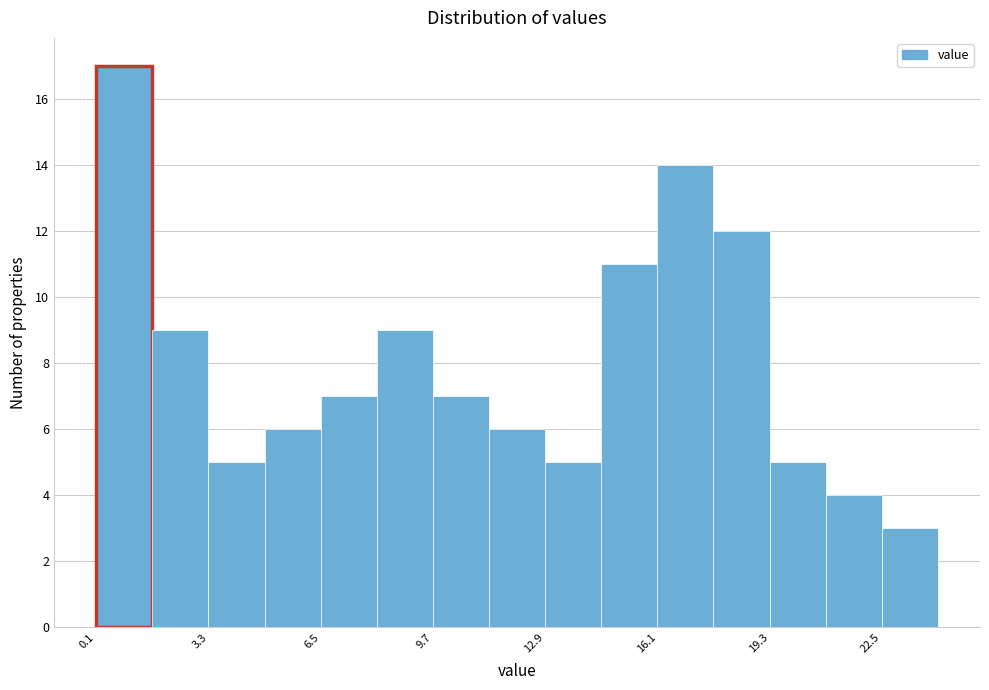

Around what value on the x-axis is the tallest bar? Give the approximate position of its centre, as read against the axis.

1.0